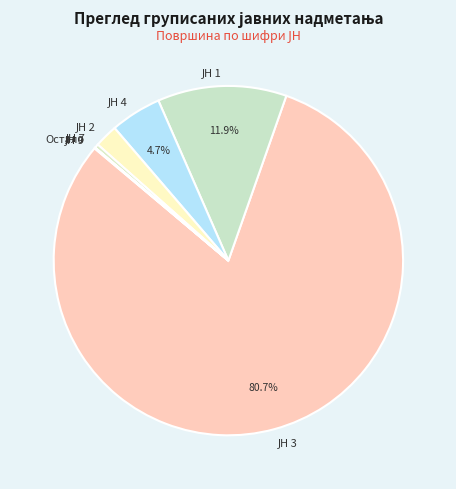

Is there any slice that represents more than half of the pie?

Yes